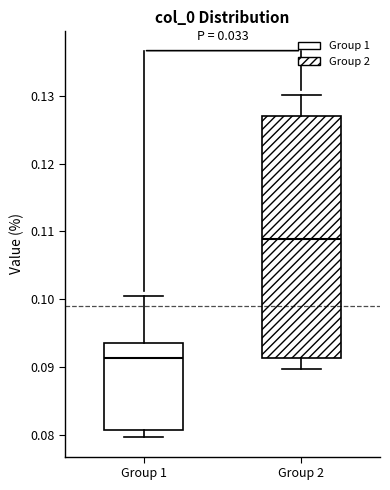

Which box's median line is the lowest?

Group 1